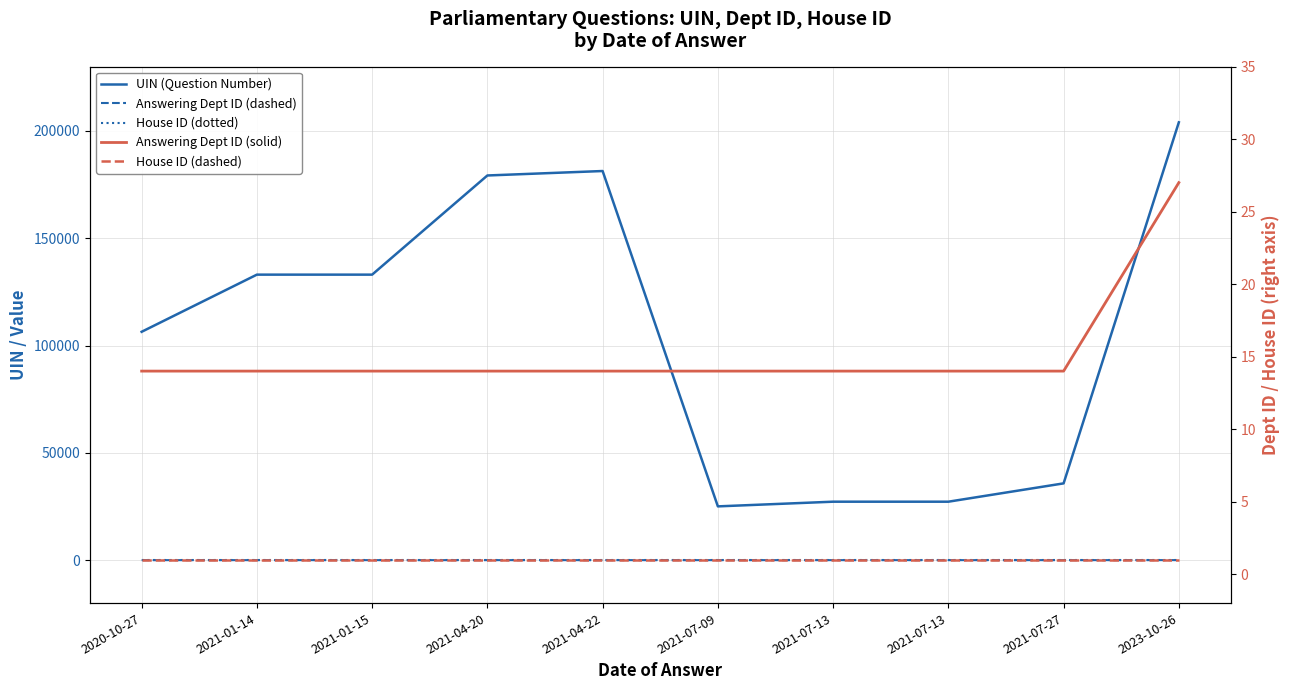

What is the approximate value of Answering Dept ID (dashed) at 2023-10-26, to the nearest 5?

25